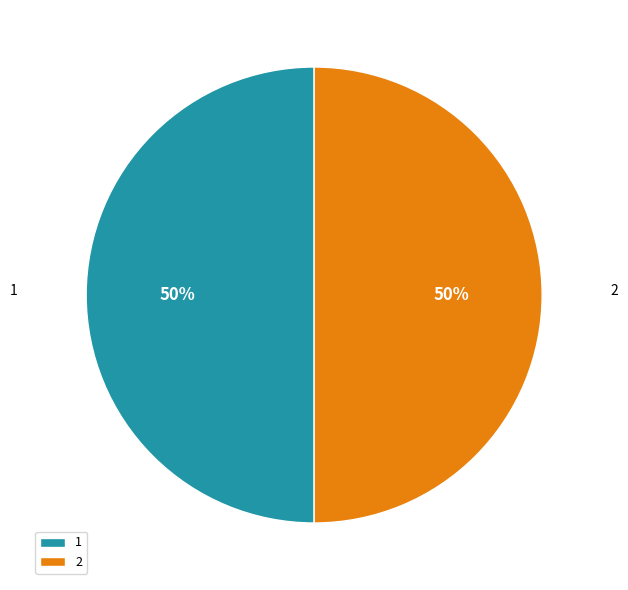

What percentage is the 2 slice, to the nearest percent?

50%